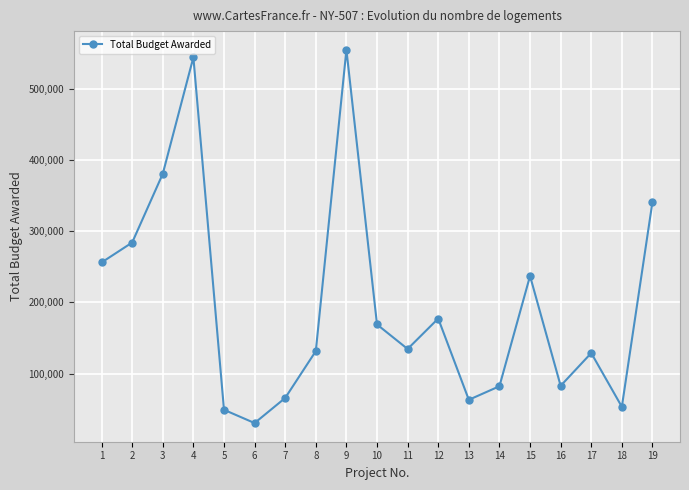

Does the chart display data point markers on the line(s)?

Yes